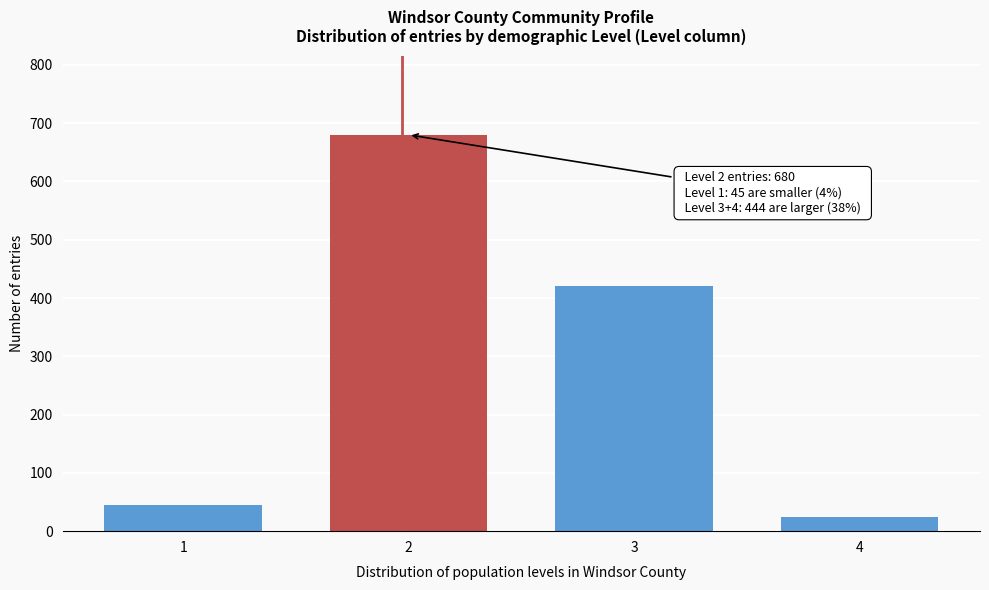

Reading right to left, what are all the values shown in this chart?

24	420	680	45